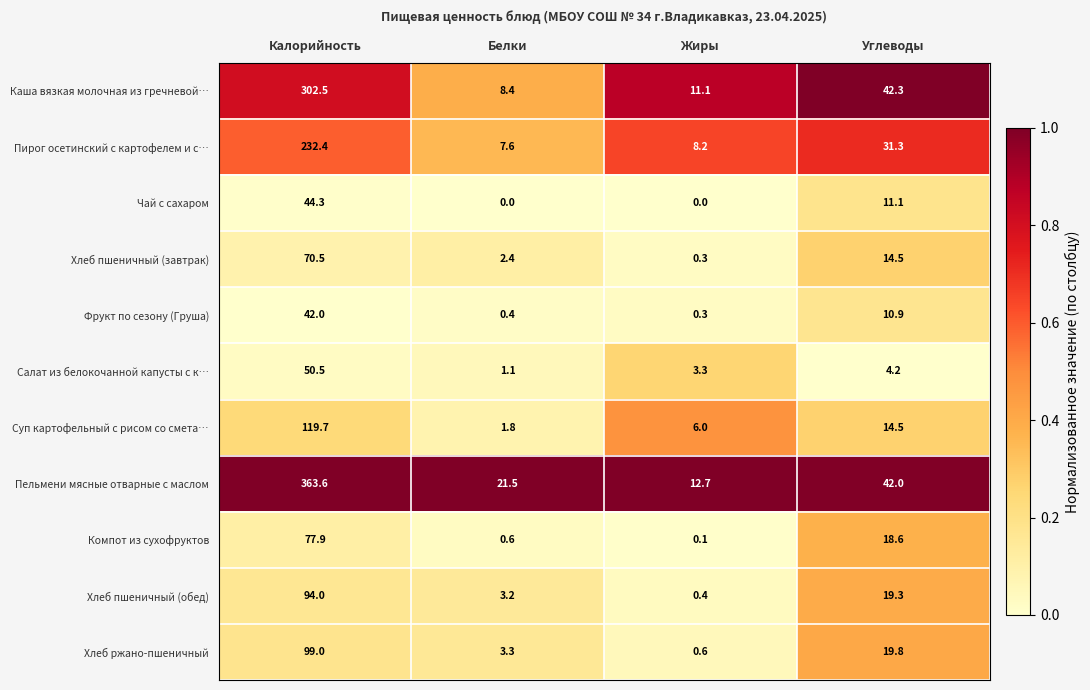

At which category is the sum across all series the highest?

Калорийность